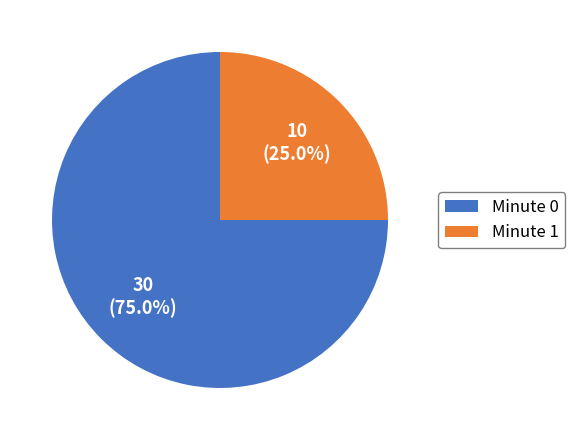

How many slices are in this pie chart?

2